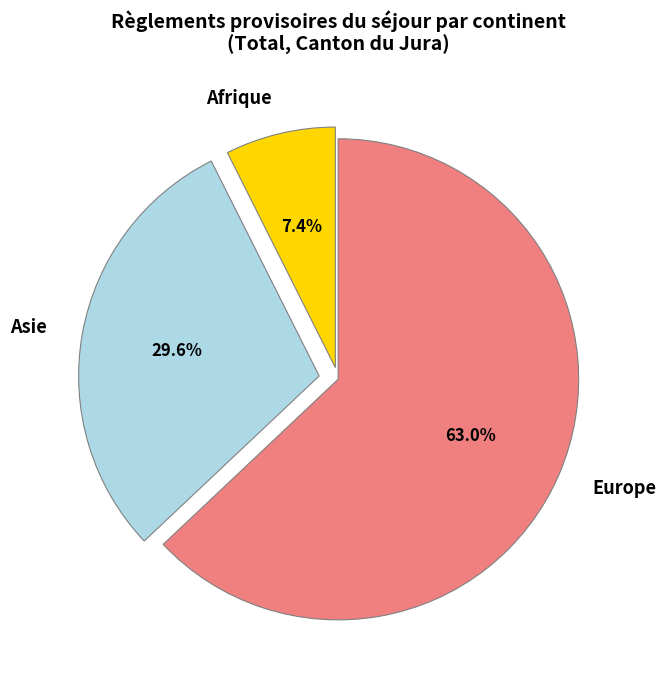

Which category has the smallest portion of the pie?

Afrique